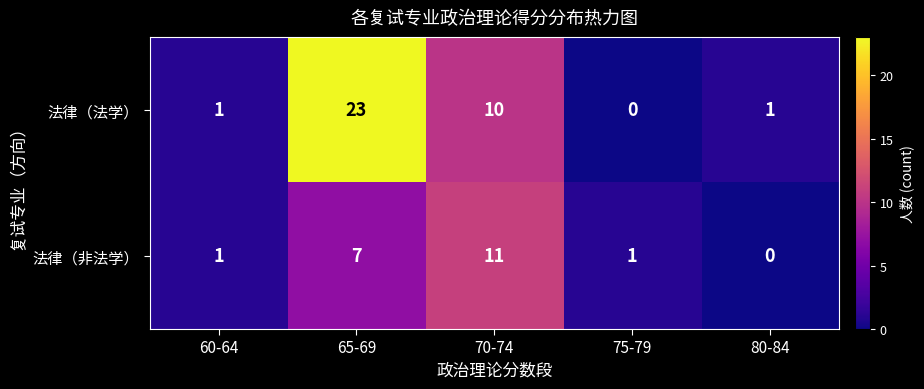

What is the difference between the highest and lowest values at 70-74?

1